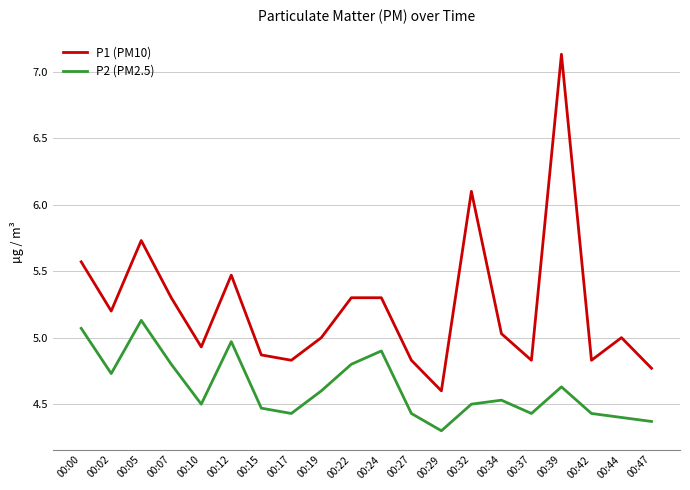

What is the approximate value of P2 (PM2.5) at 00:17?

4.4